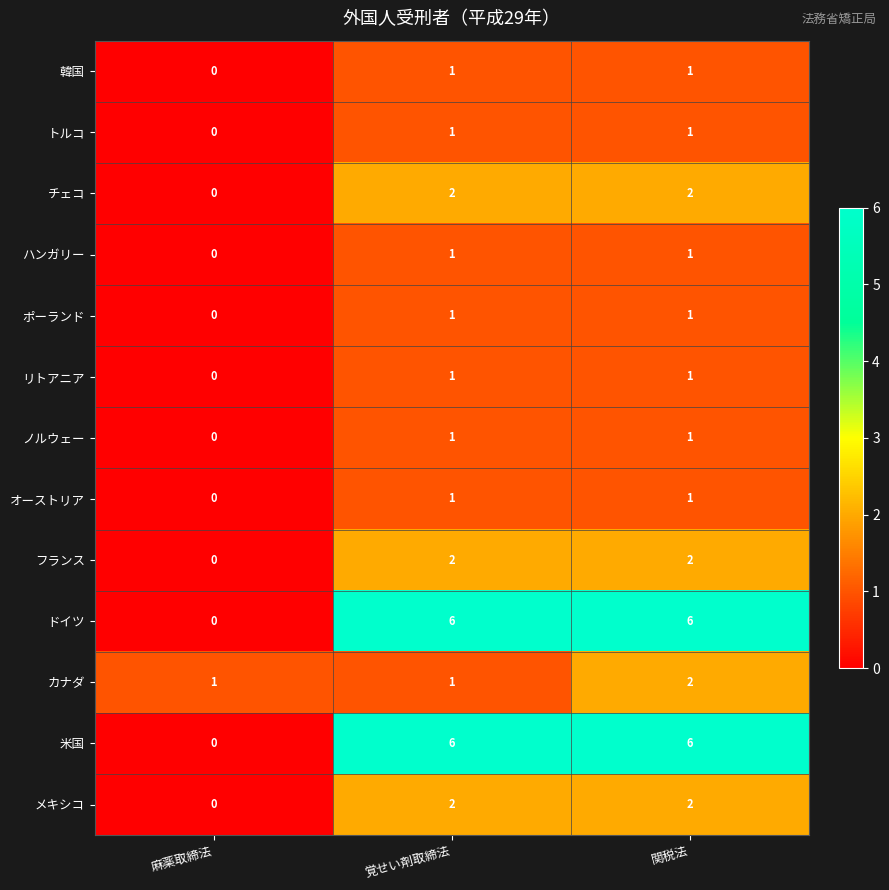

At which category does the chart reach its minimum across all series?

麻薬取締法